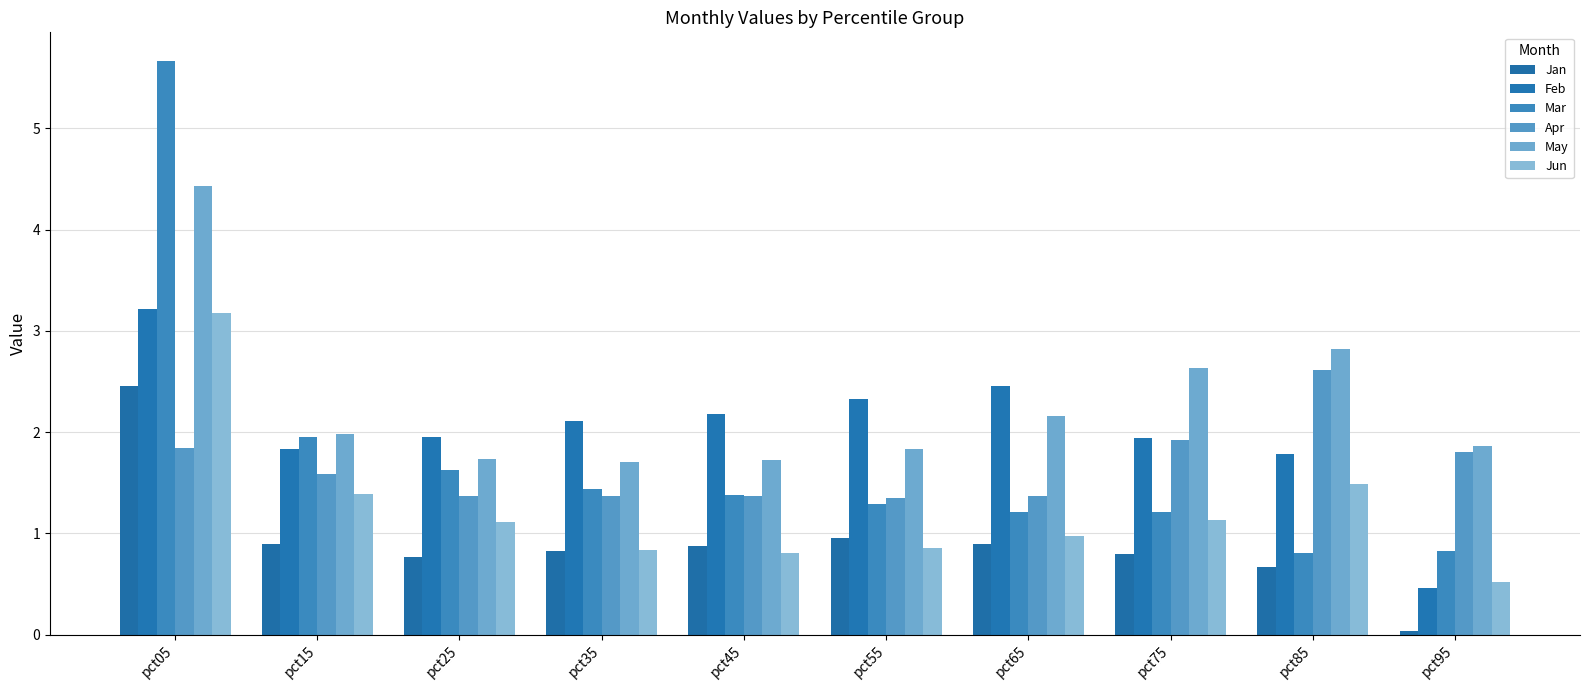

What are all the series names shown in the legend?

Jan, Feb, Mar, Apr, May, Jun